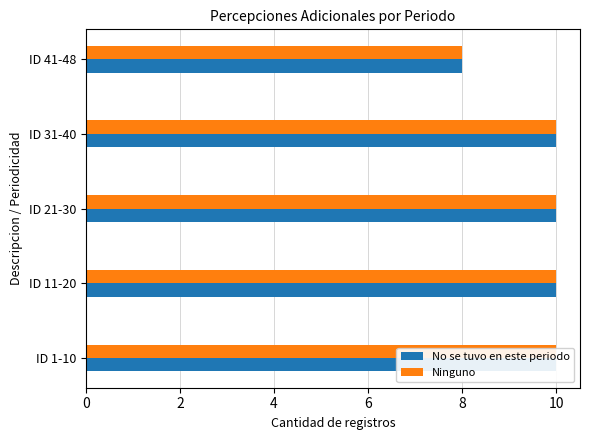

What are all the series names shown in the legend?

No se tuvo en este periodo, Ninguno